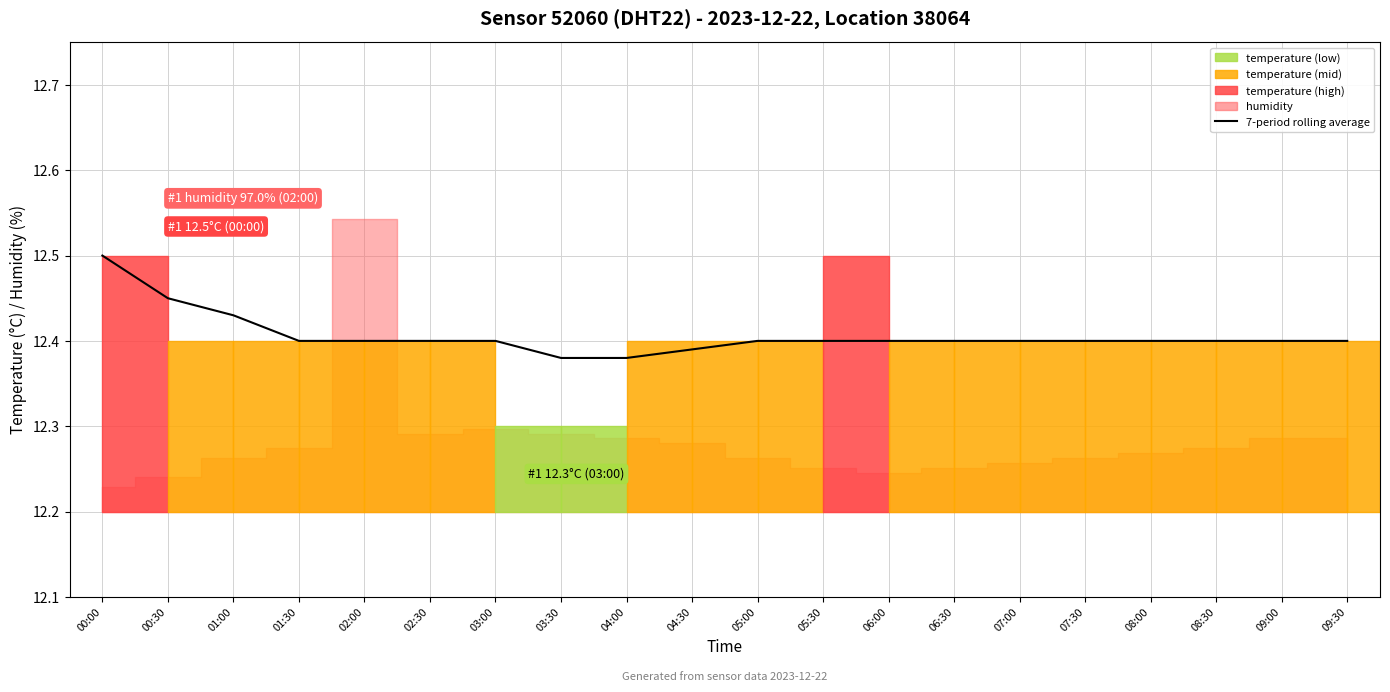

Reading left to right, what are all the values shown in this chart?

00:00=12.5	00:30=12.4	01:00=12.4	01:30=12.4	02:00=12.4	02:30=12.4	03:00=12.4	03:30=12.4	04:00=12.4	04:30=12.4	05:00=12.4	05:30=12.4	06:00=12.4	06:30=12.4	07:00=12.4	07:30=12.4	08:00=12.4	08:30=12.4	09:00=12.4	09:30=12.4